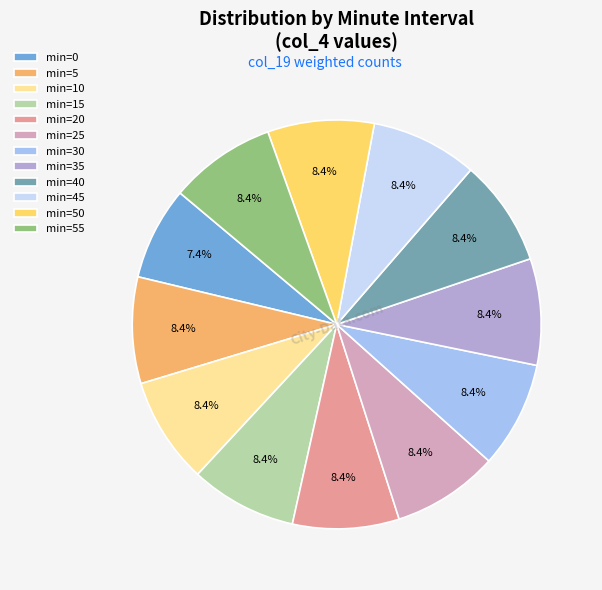

Count the number of slices in the pie.

12